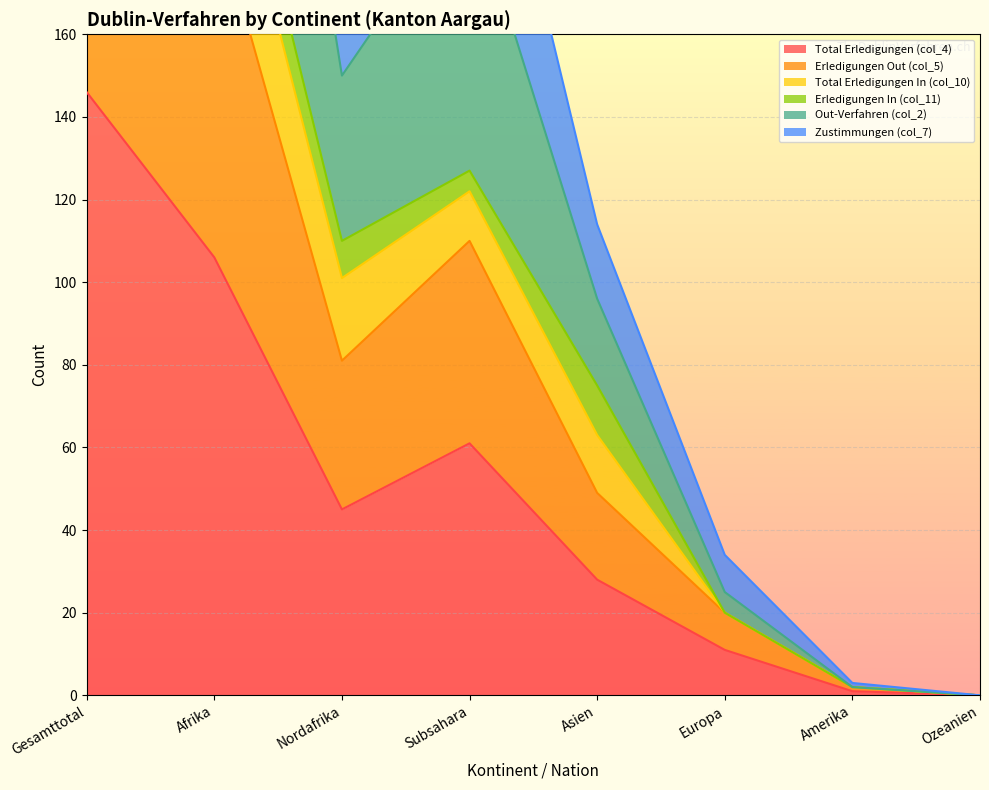

What value does the Erledigungen Out (col_5) series have at Afrika, to the nearest 5?

190